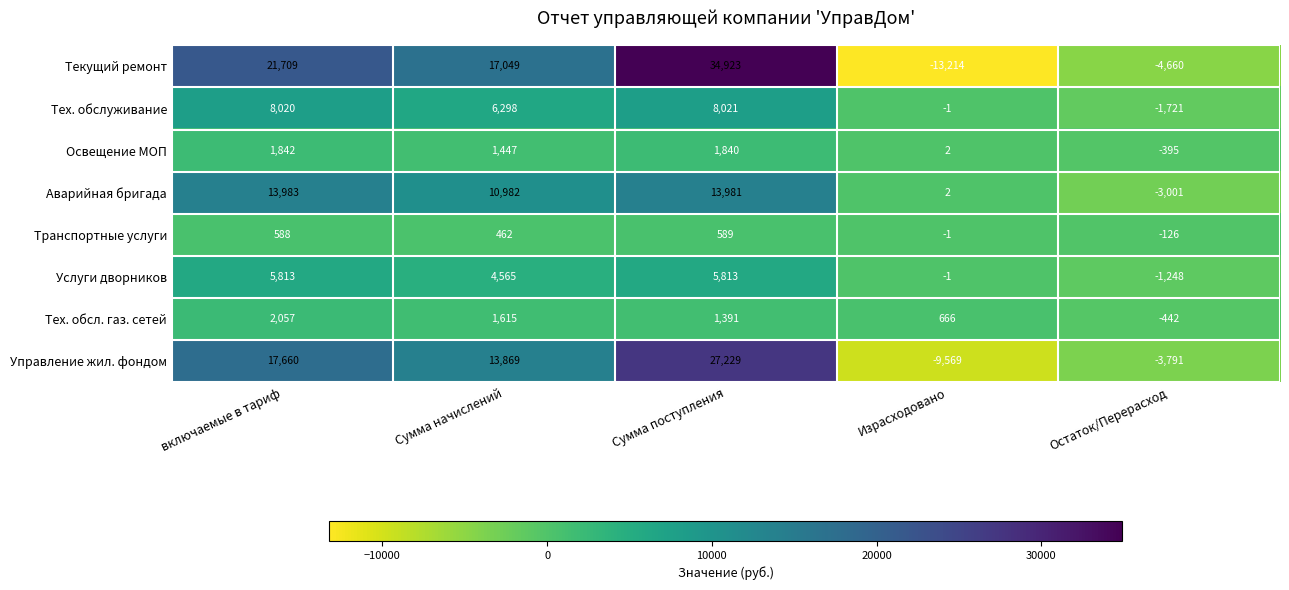

How many categories are shown in the chart?

5